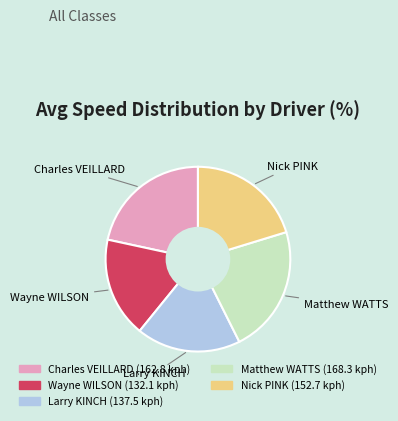

Is there a majority slice in this chart?

No